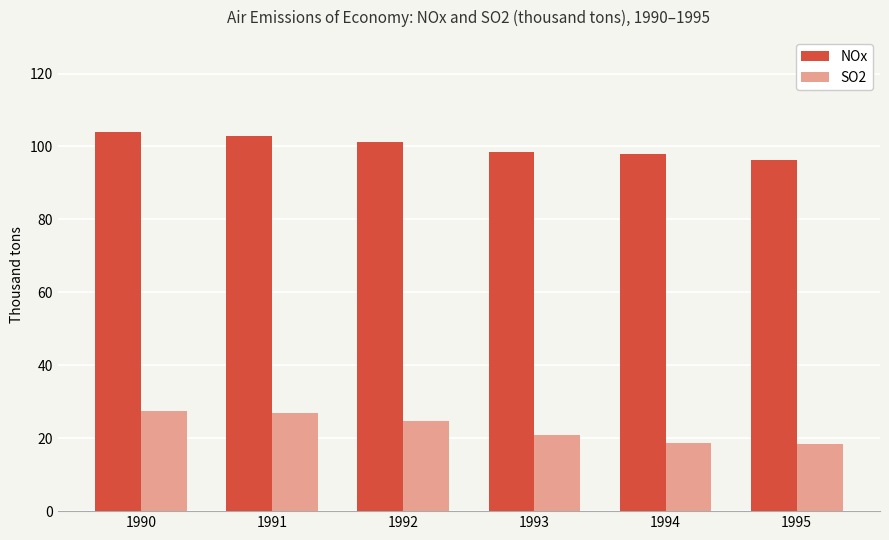

True or false: NOx has a value of 98.4 at 1993.

True